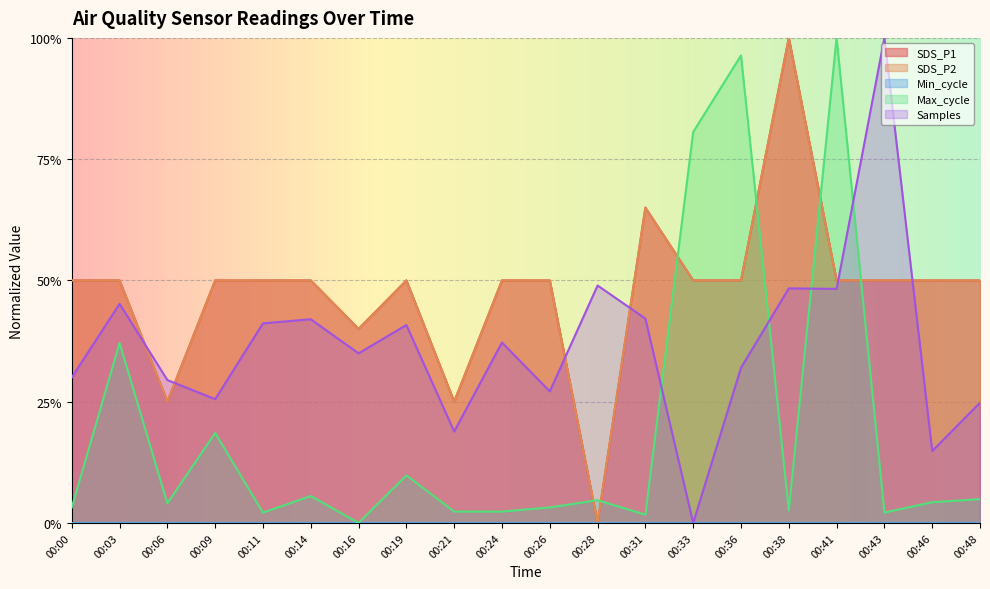

True or false: Max_cycle and SDS_P2 intersect in this chart.

True